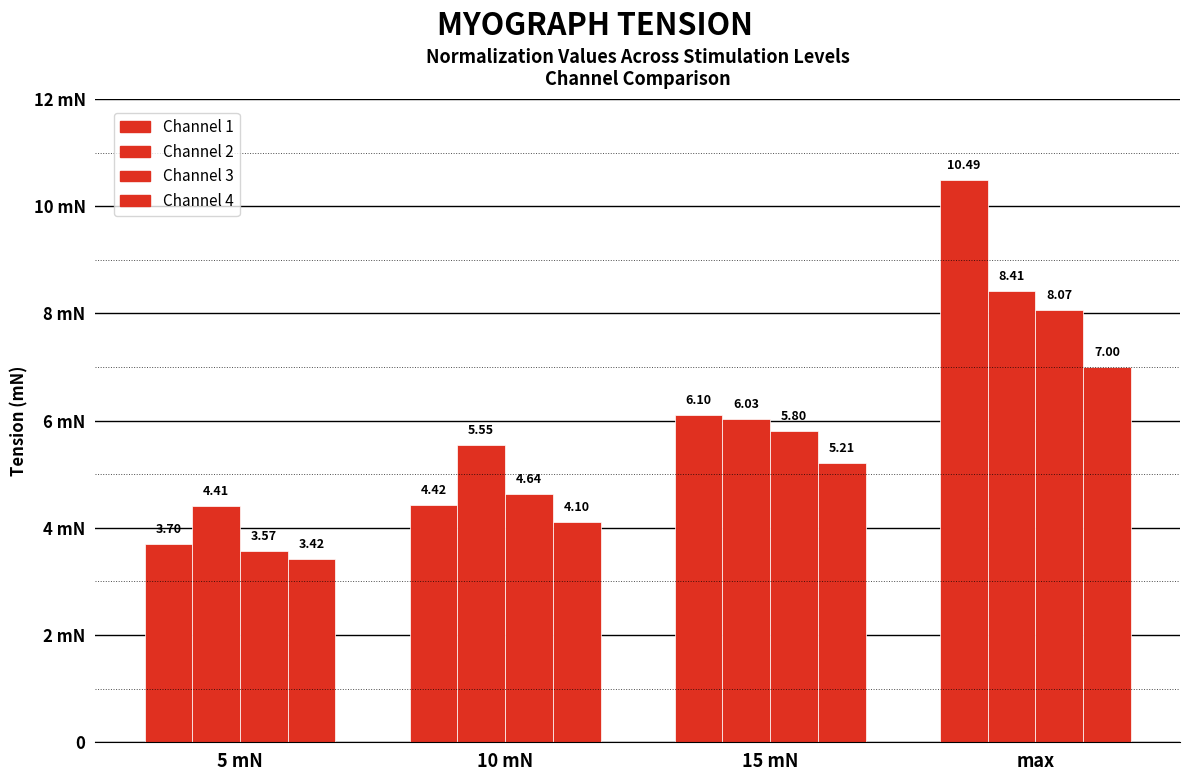

Are the bars horizontal?

No